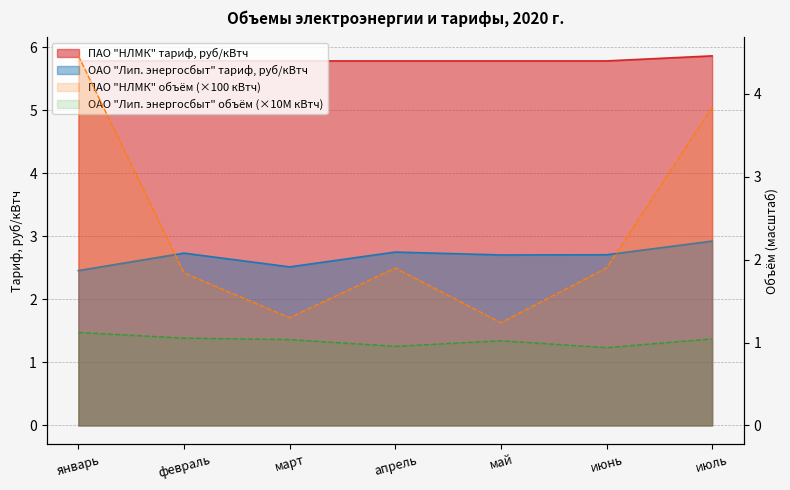

Is the value of PAO NLMK (kWh) at февраль greater than the value of OAO Lipetsk Energy (kWh) at январь?

Yes